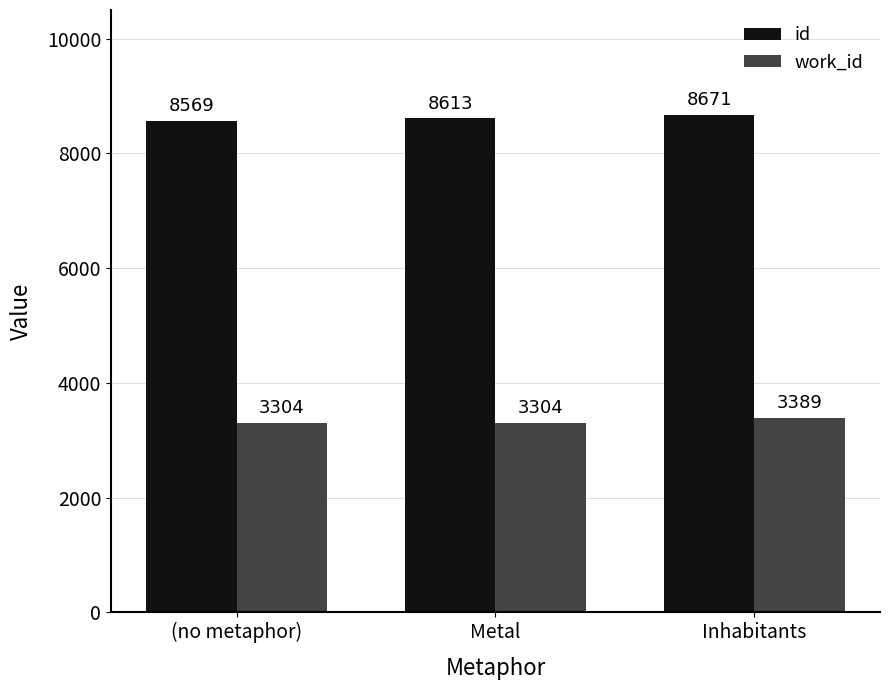

Rank the categories by id value from highest to lowest.

Inhabitants, Metal, (no metaphor)